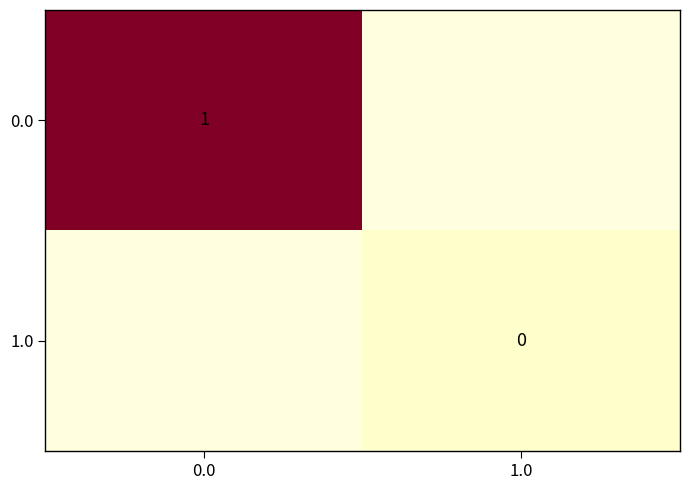

How many data points does each series have?

2